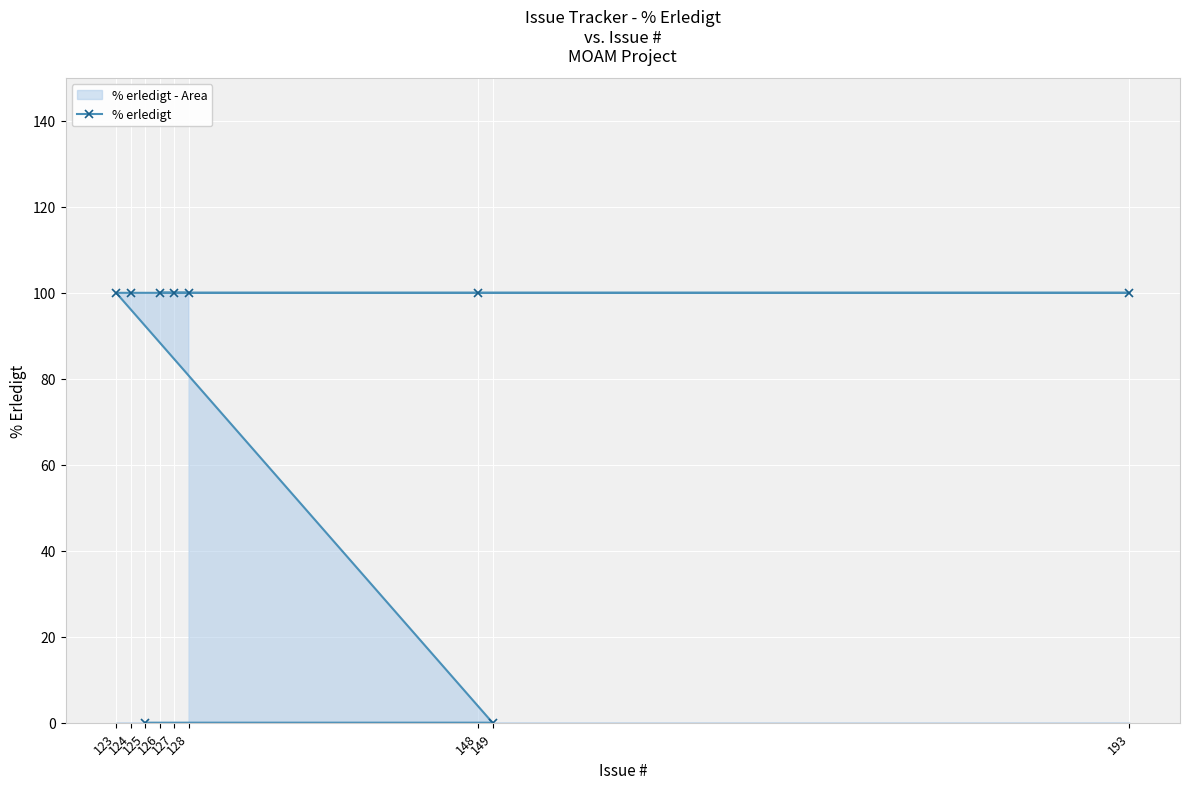

How many lines are shown in the chart?

1